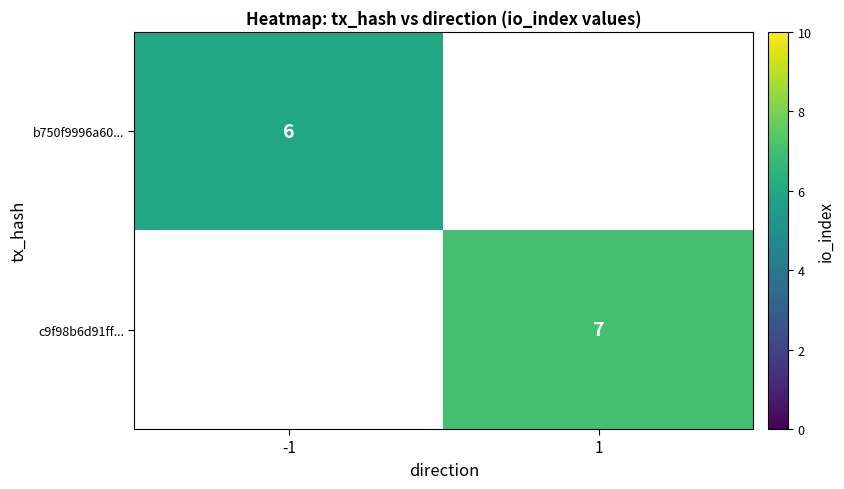

What is the maximum value shown in the chart?

7.0